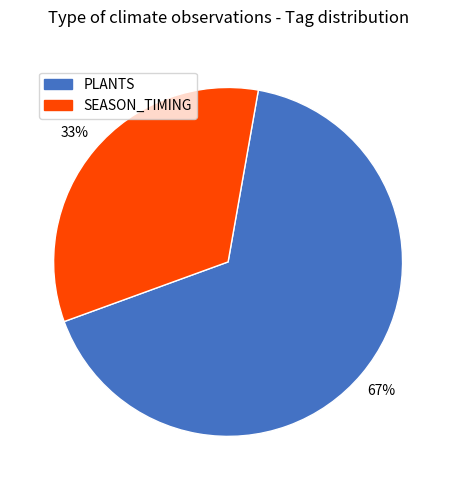

Is there a majority slice in this chart?

Yes